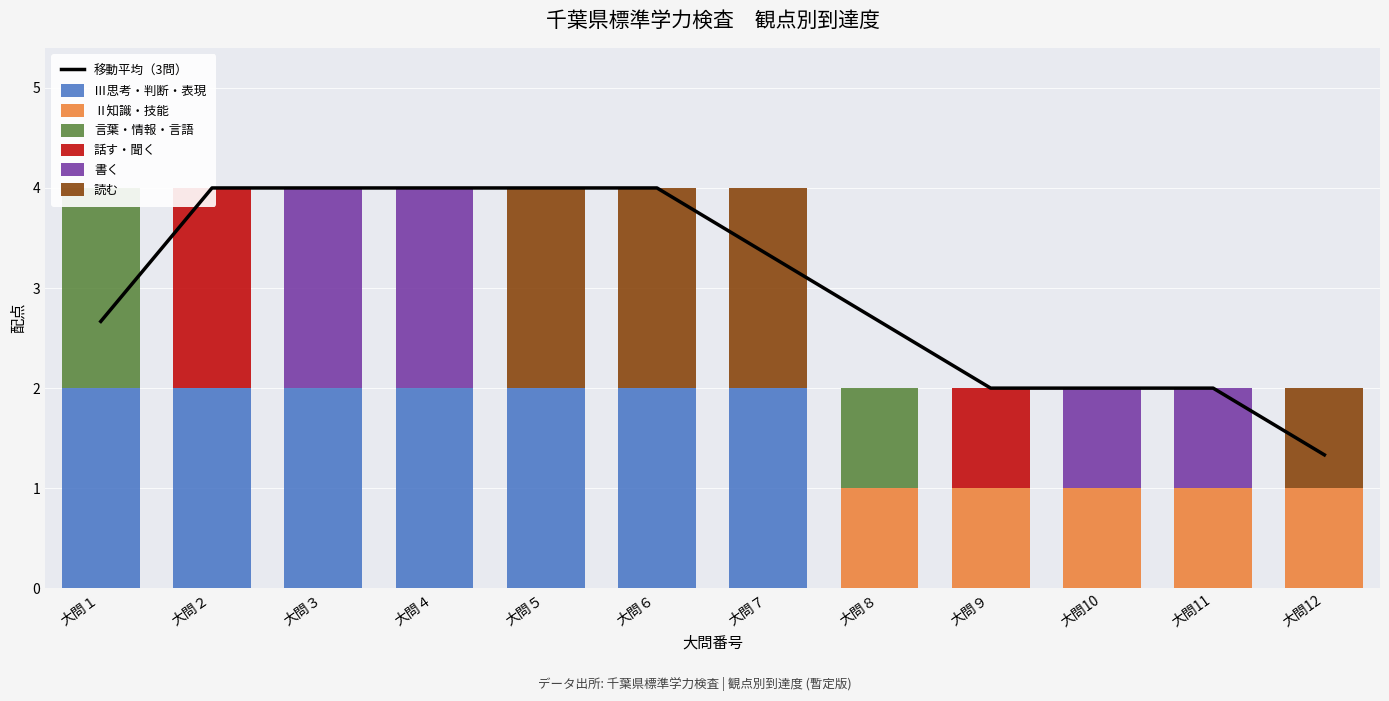

Where is 書く nearest to the value 1?

大問10